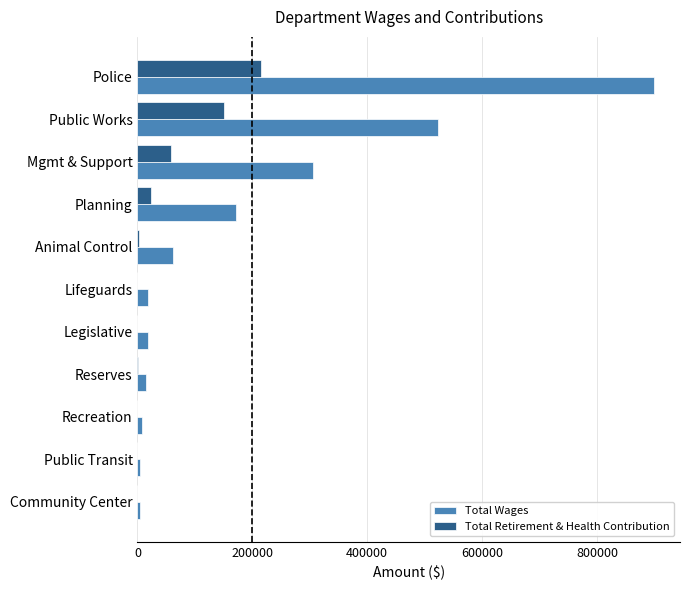

Between Mgmt & Support and Animal Control, which series saw the biggest shift?

Total Wages